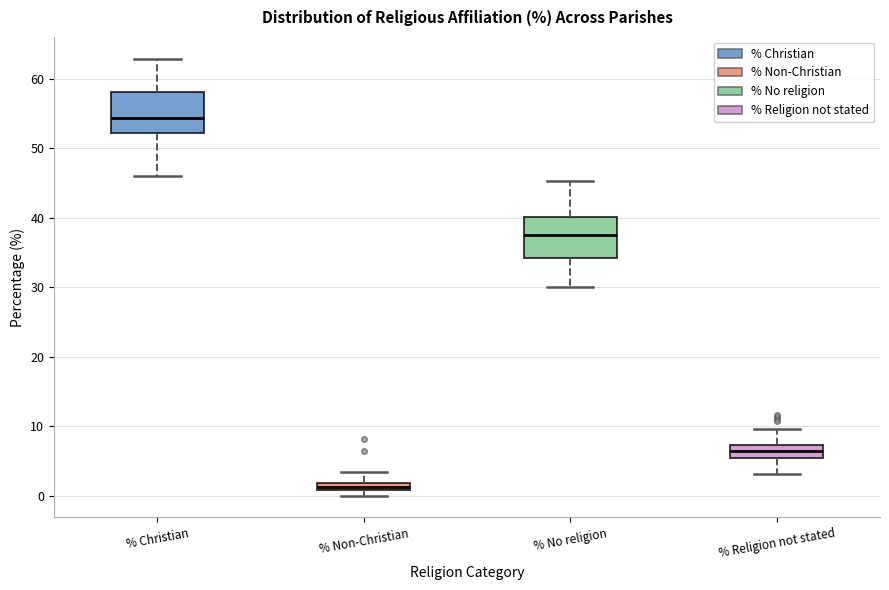

Which box has the lowest median line?

% Non-Christian